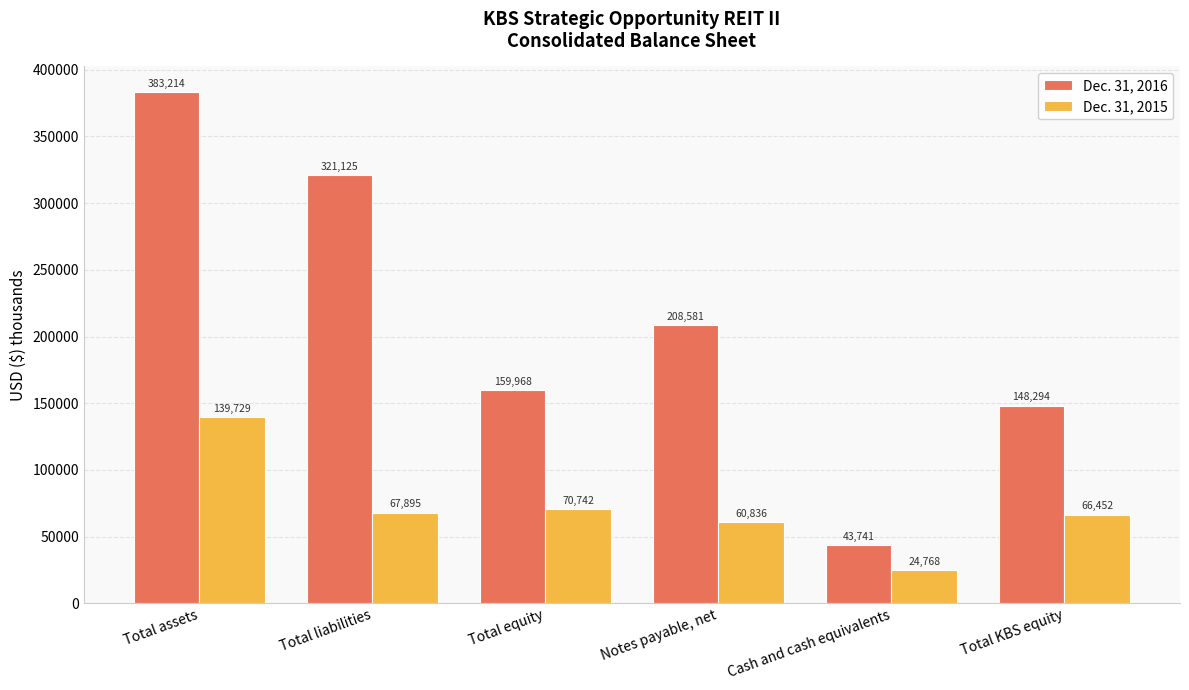

Is the value of Dec. 31, 2016 at Total assets greater than the value of Dec. 31, 2015 at Notes payable, net?

Yes